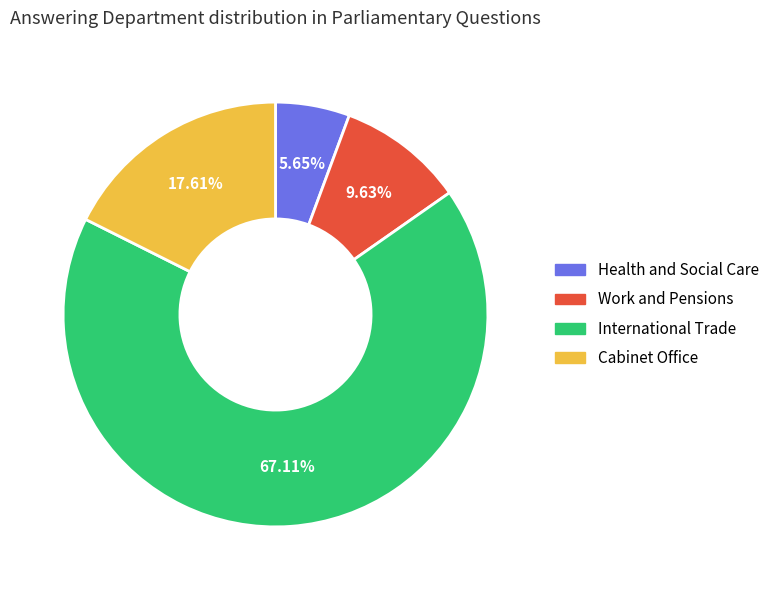

What is the largest slice in the pie chart?

International Trade